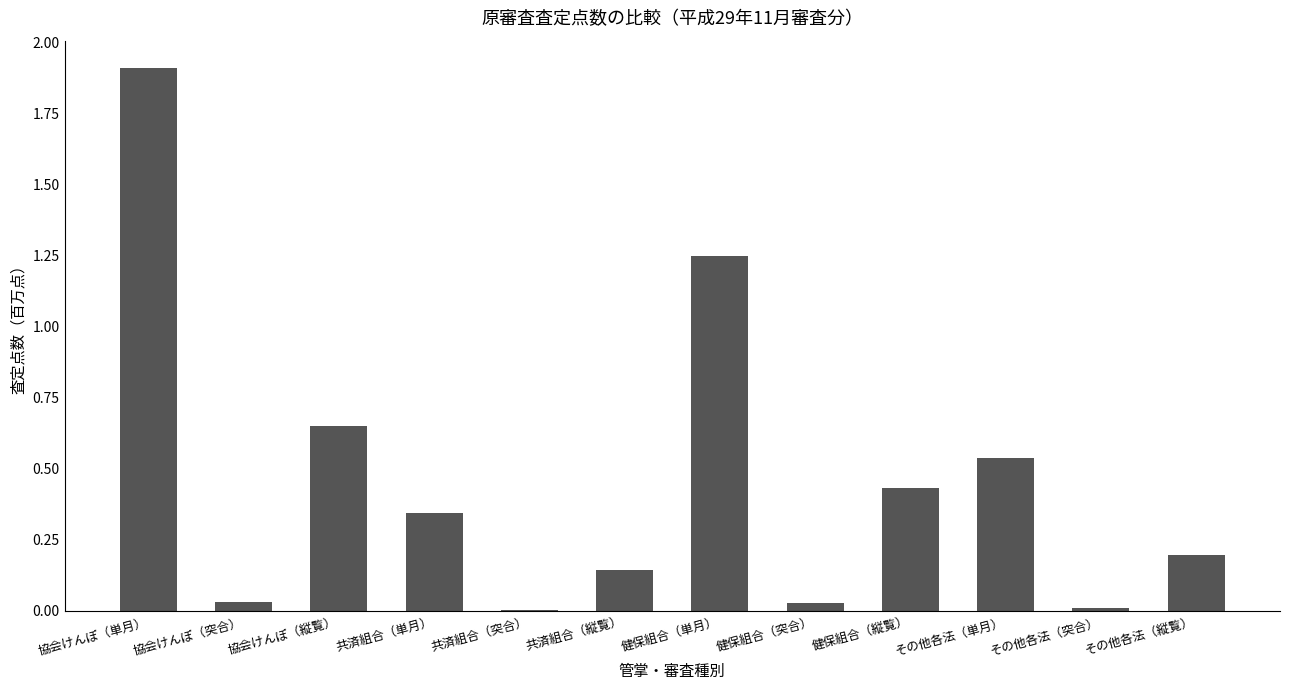

The value at 健保組合（単月） is 0.4. True or false?

False